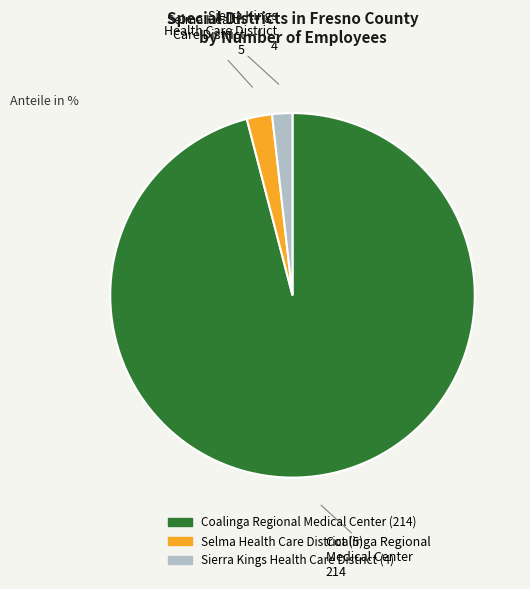

Which category accounts for the majority?

Coalinga Regional Medical Center